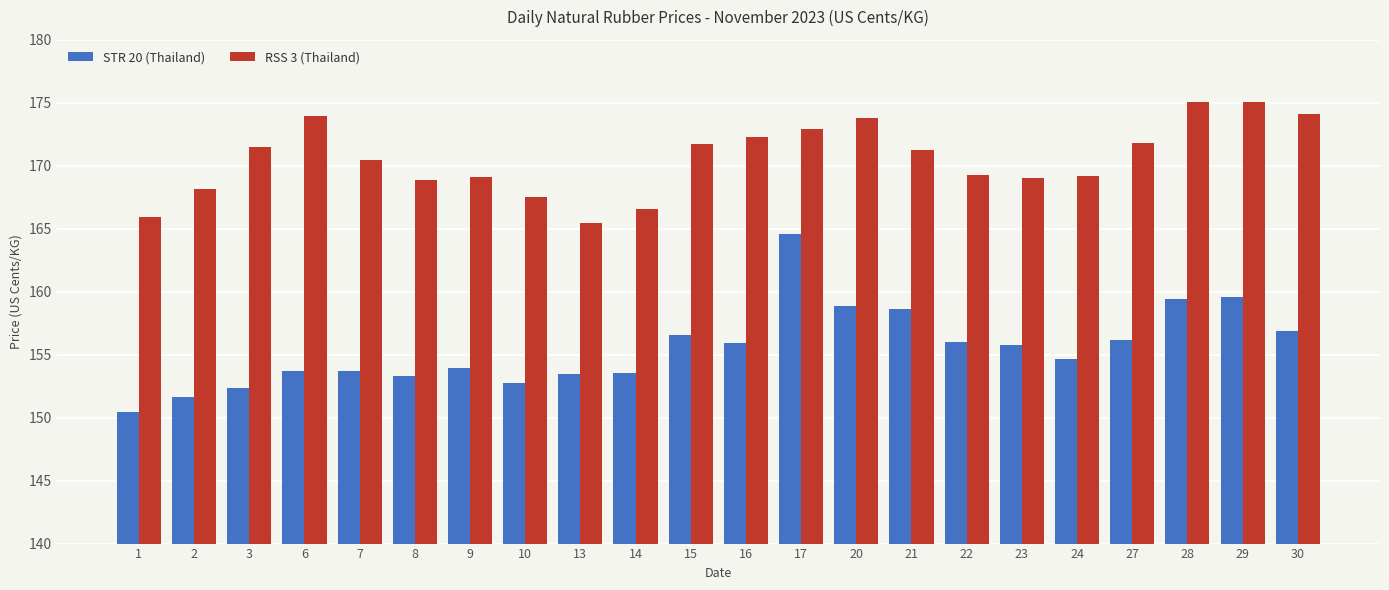

The value of RSS 3 (Thailand) at 20 is 173.8. True or false?

True